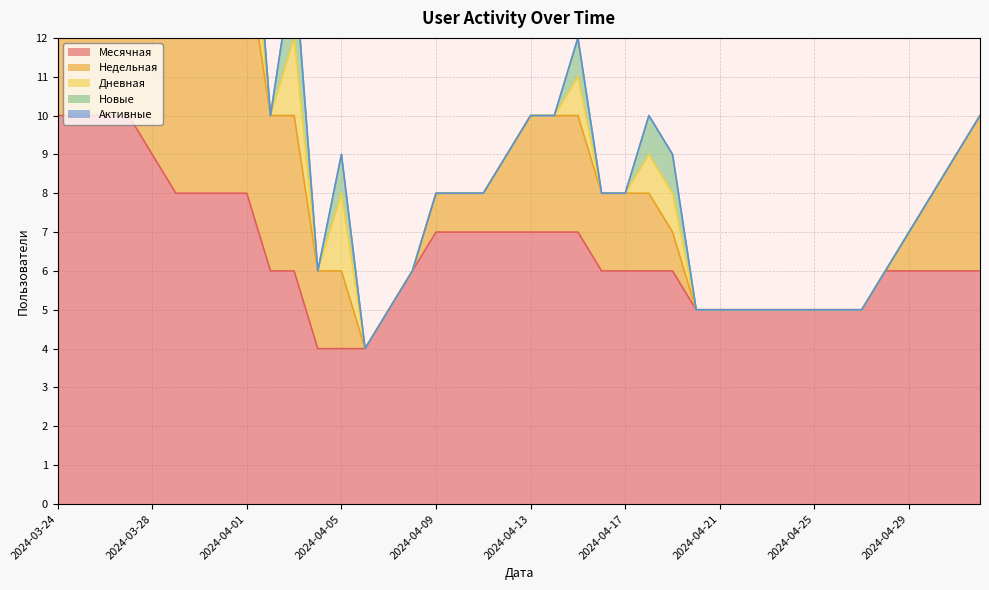

Rank the series at 2024-04-21 from lowest to highest value.

Недельная, Дневная, Новые, Активные, Месячная